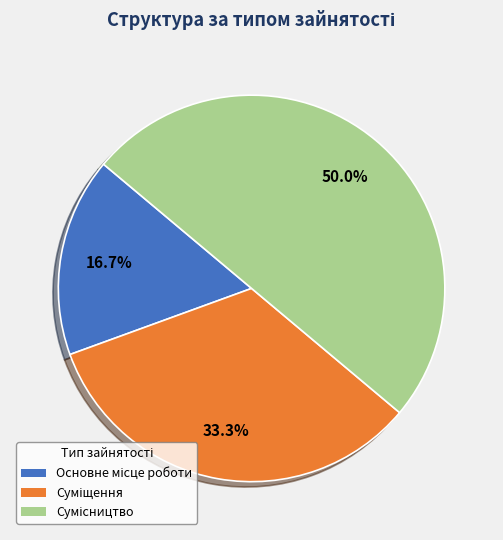

What portion of the pie excludes Основне місце роботи?

83.3%